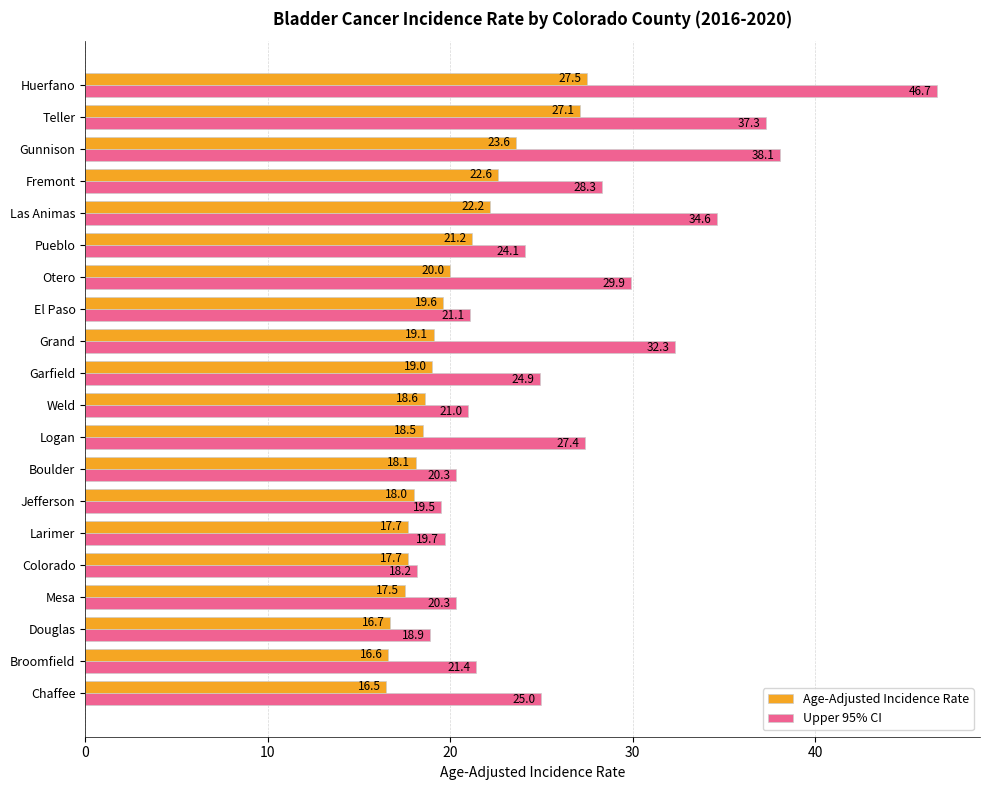

What is the maximum value for Upper 95% CI?

46.7